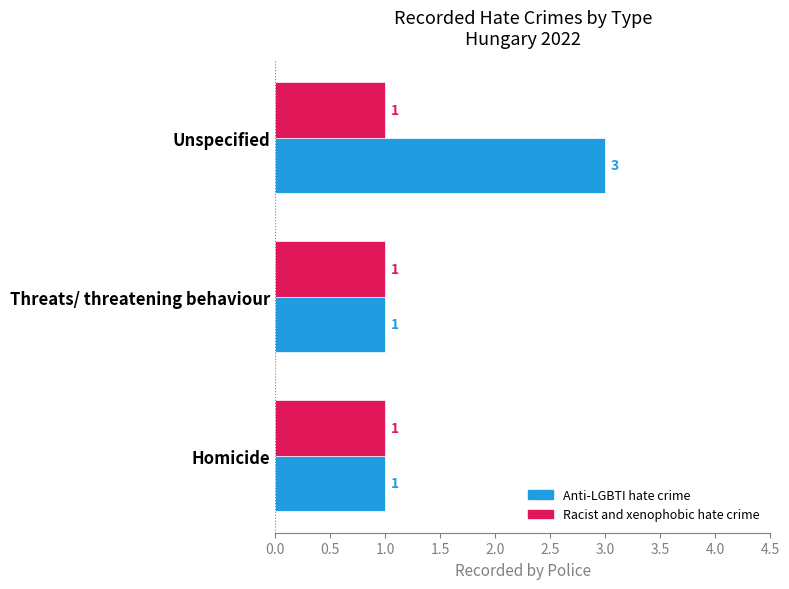

At which category is the sum across all series the highest?

Unspecified